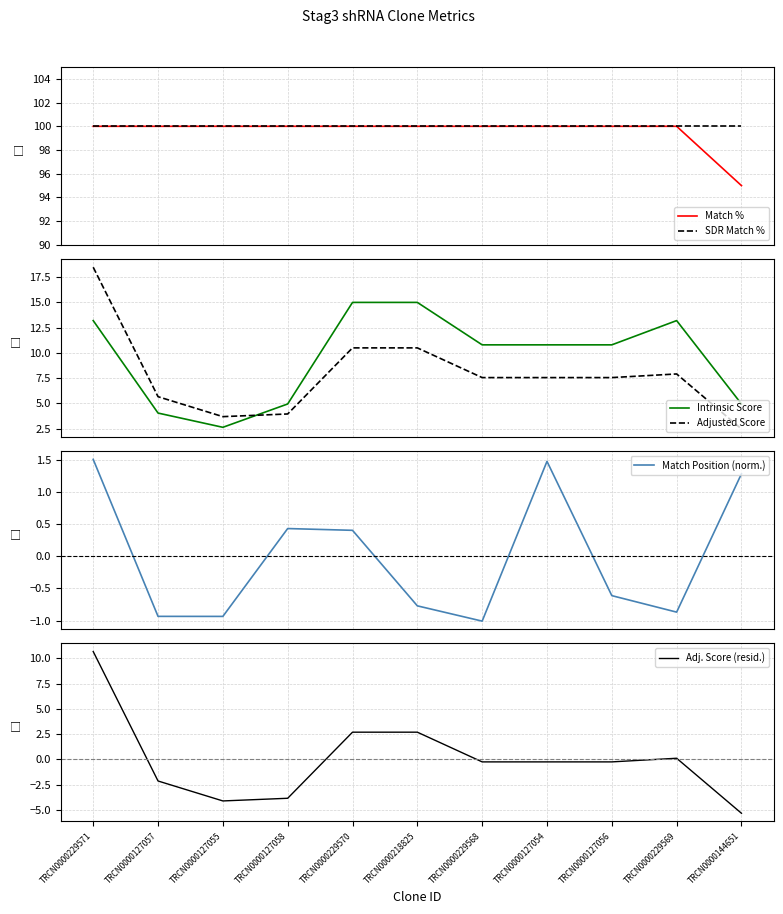

Rank the categories by Match % value from lowest to highest.

TRCN0000144651, TRCN0000229571, TRCN0000127057, TRCN0000127055, TRCN0000127058, TRCN0000229570, TRCN0000218825, TRCN0000229568, TRCN0000127054, TRCN0000127056, TRCN0000229569